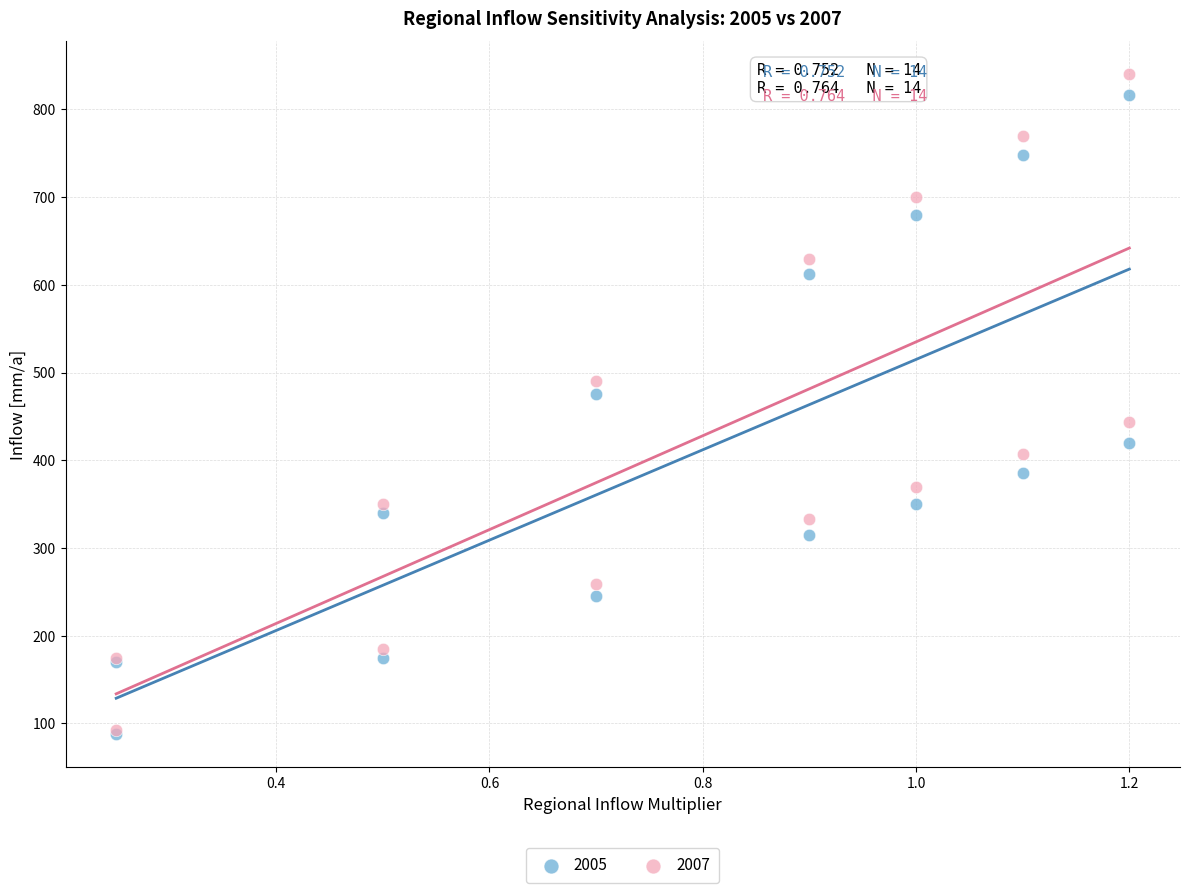

In the 2007 series, what Y value is closest to 466?

444.0